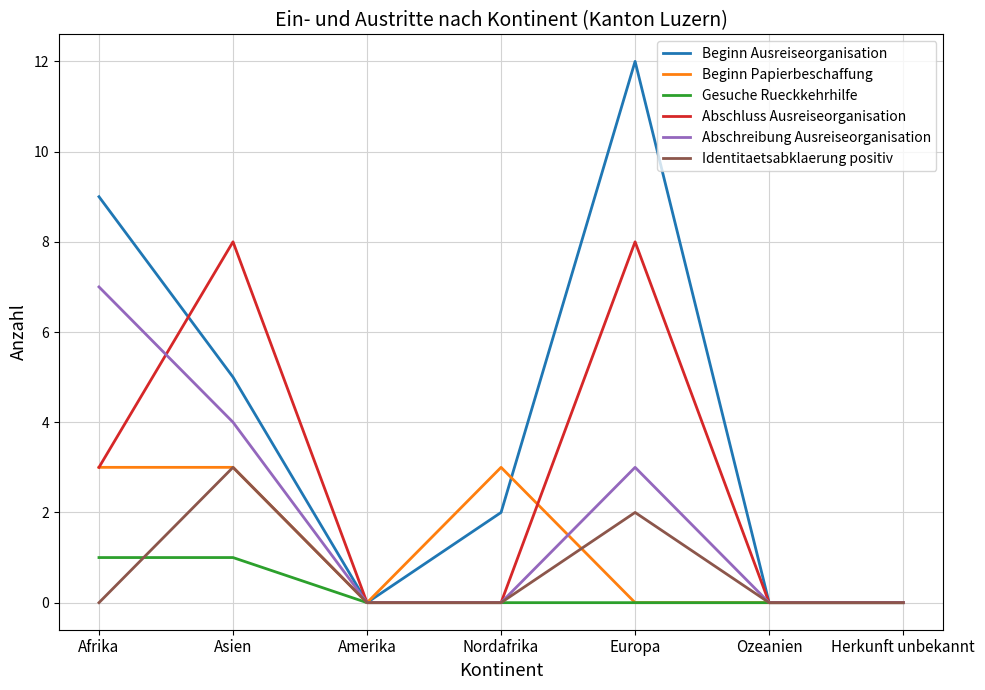

Is it true that Beginn Ausreiseorganisation equals 1 at Nordafrika?

False